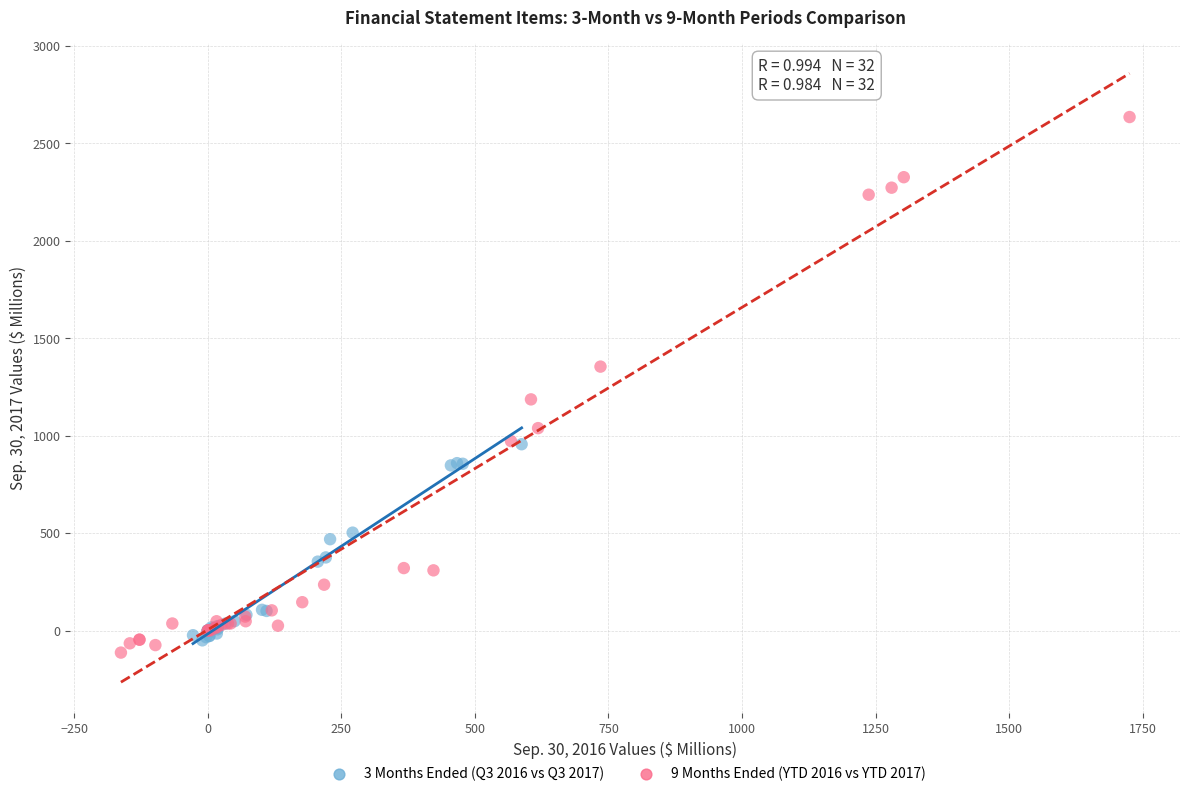

Which series reaches the maximum Y coordinate?

9 Months Ended (YTD 2016 vs YTD 2017)